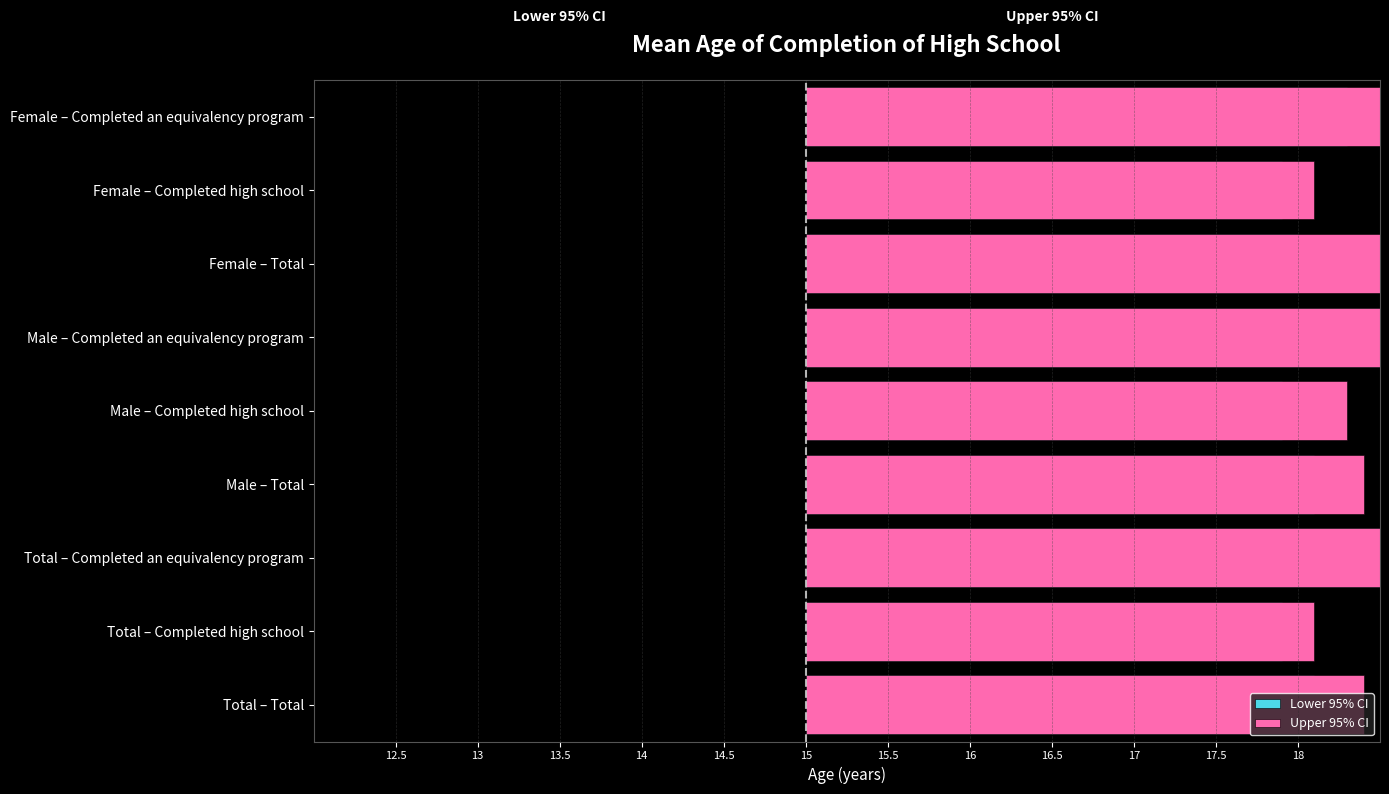

How many values in the Lower 95% CI series are below 3?

3